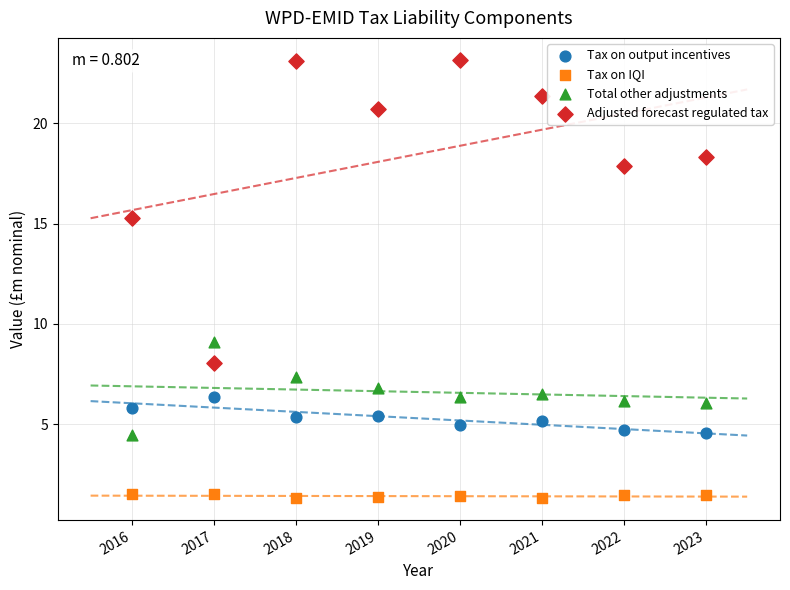

Which series reaches the minimum Y coordinate?

Tax on IQI